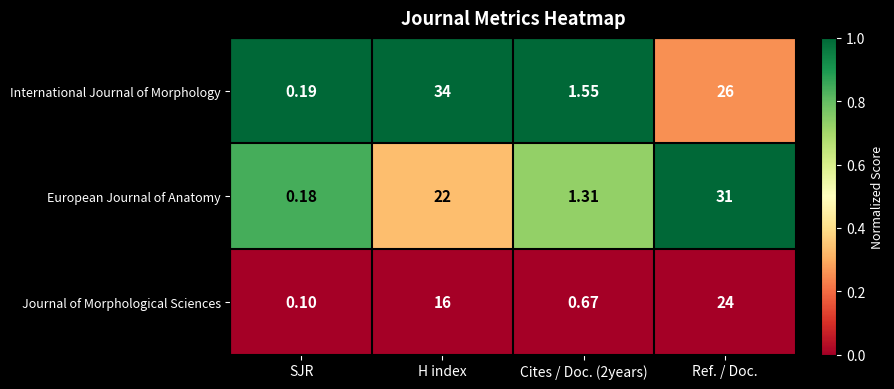

Which series has the largest total across all categories?

International Journal of Morphology